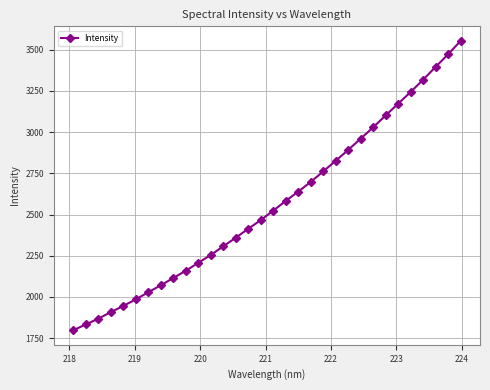

True or false: the data has more than 2 interior local peaks.

False